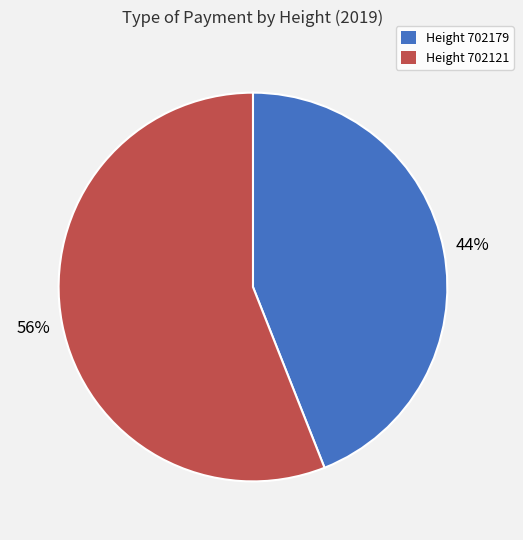

To the nearest percent, what is the average slice percentage?

50%